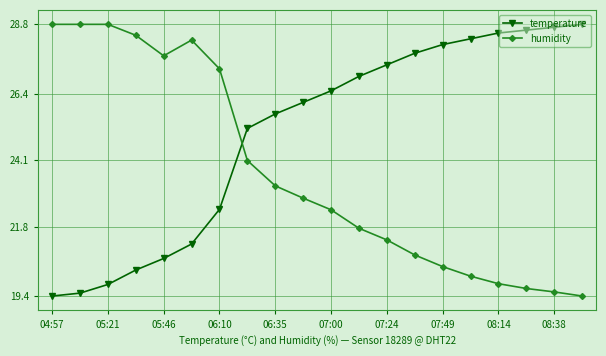

Rank the series by their average value, from highest to lowest.

temperature, humidity